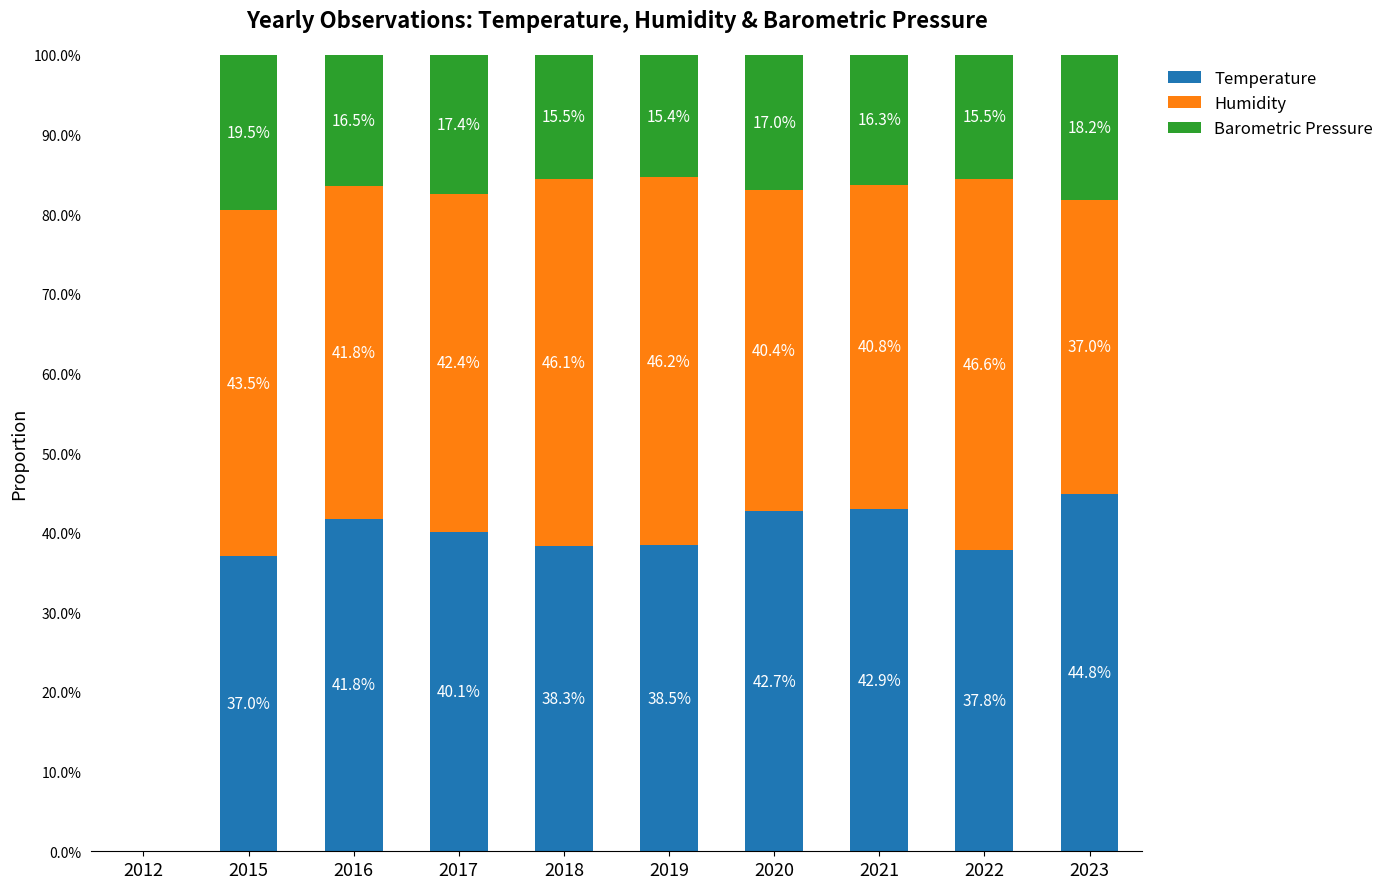

Where is Temperature nearest to the value 40?

2017